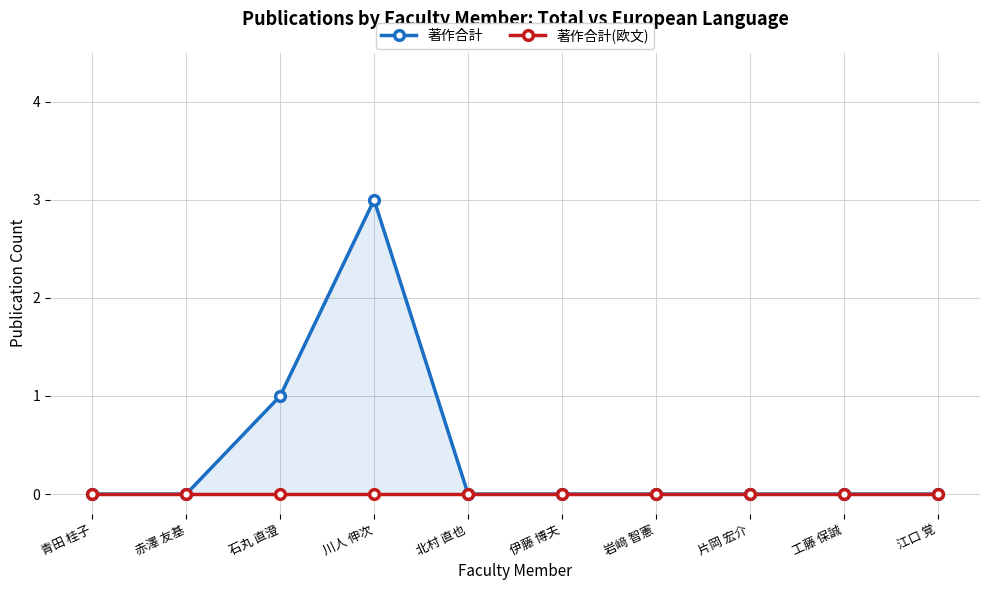

True or false: 著作合計 and 著作合計(欧文) cross at least once.

False